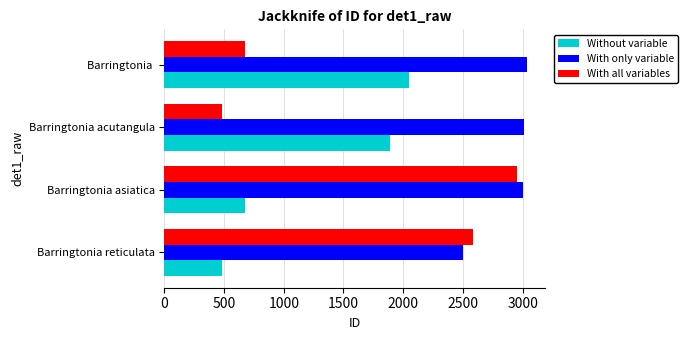

Which category has the lowest value in the With all variables series?

Barringtonia acutangula